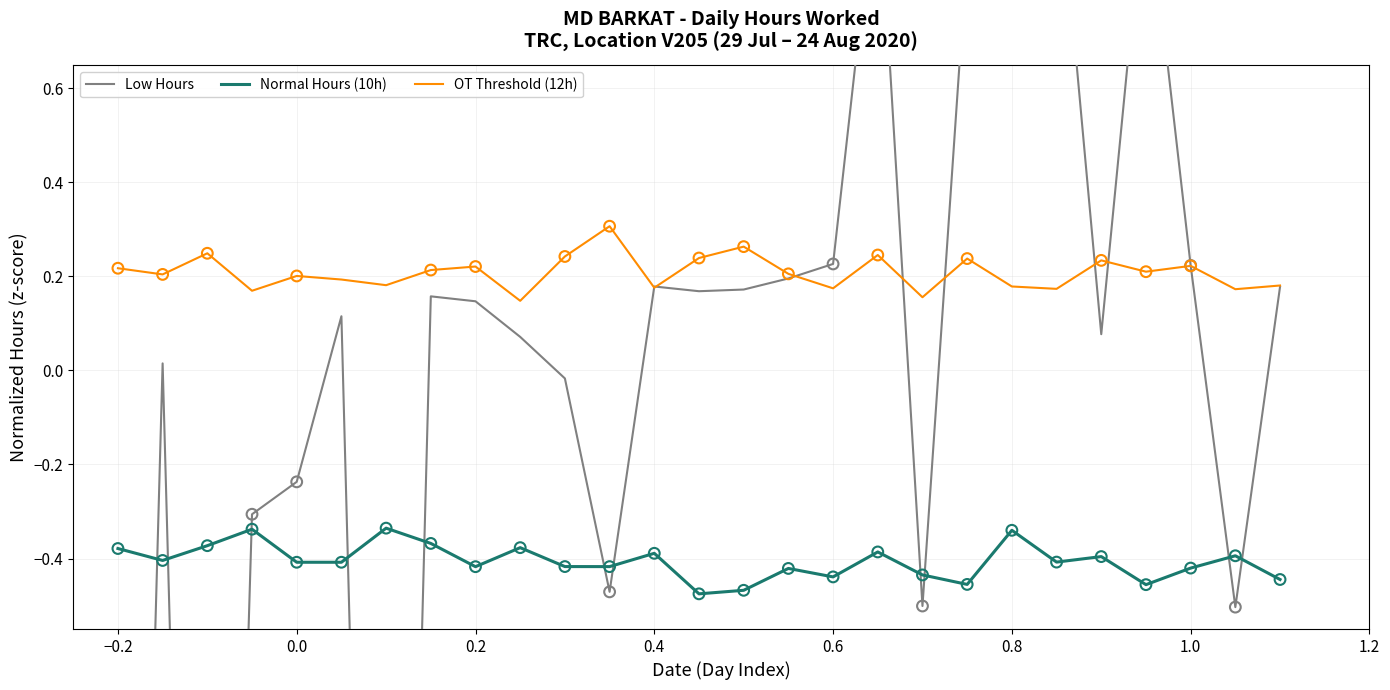

Which series reaches the maximum Y coordinate?

Low Hours